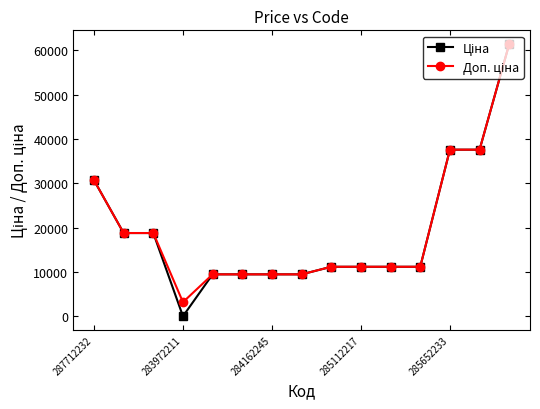

How many lines are shown in the chart?

2